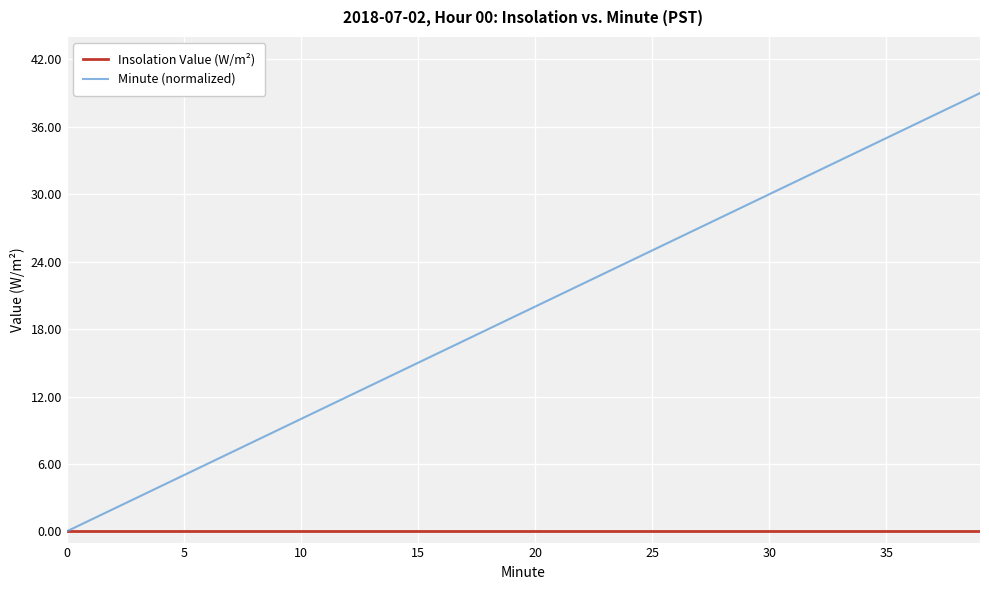

Which series has the largest total across all categories?

Minute (normalized)